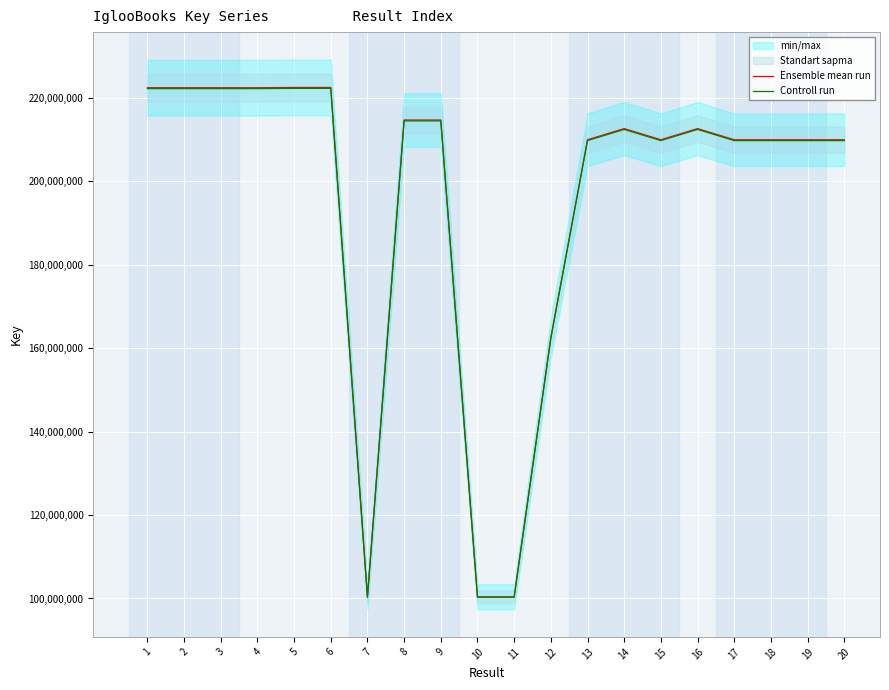

Reading left to right, what are all the values shown in this chart?

Ensemble mean run: 222430868.0	222429421.0	222429118.0	222430319.0	222492869.0	222492474.0	100403786.0	214692360.0	214692200.0	100402922.0	100402936.0	162488169.0	209960980.0	212638842.0	209960402.0	212639548.0	209958399.0	209957665.0	209958306.0	209959081.0
Controll run: 222208437.1	222206991.6	222206688.9	222207888.7	222270376.1	222269981.5	100303382.2	214477667.6	214477507.8	100302519.1	100302533.1	162325680.8	209751019.0	212426203.2	209750441.6	212426908.5	209748440.6	209747707.3	209748347.7	209749121.9